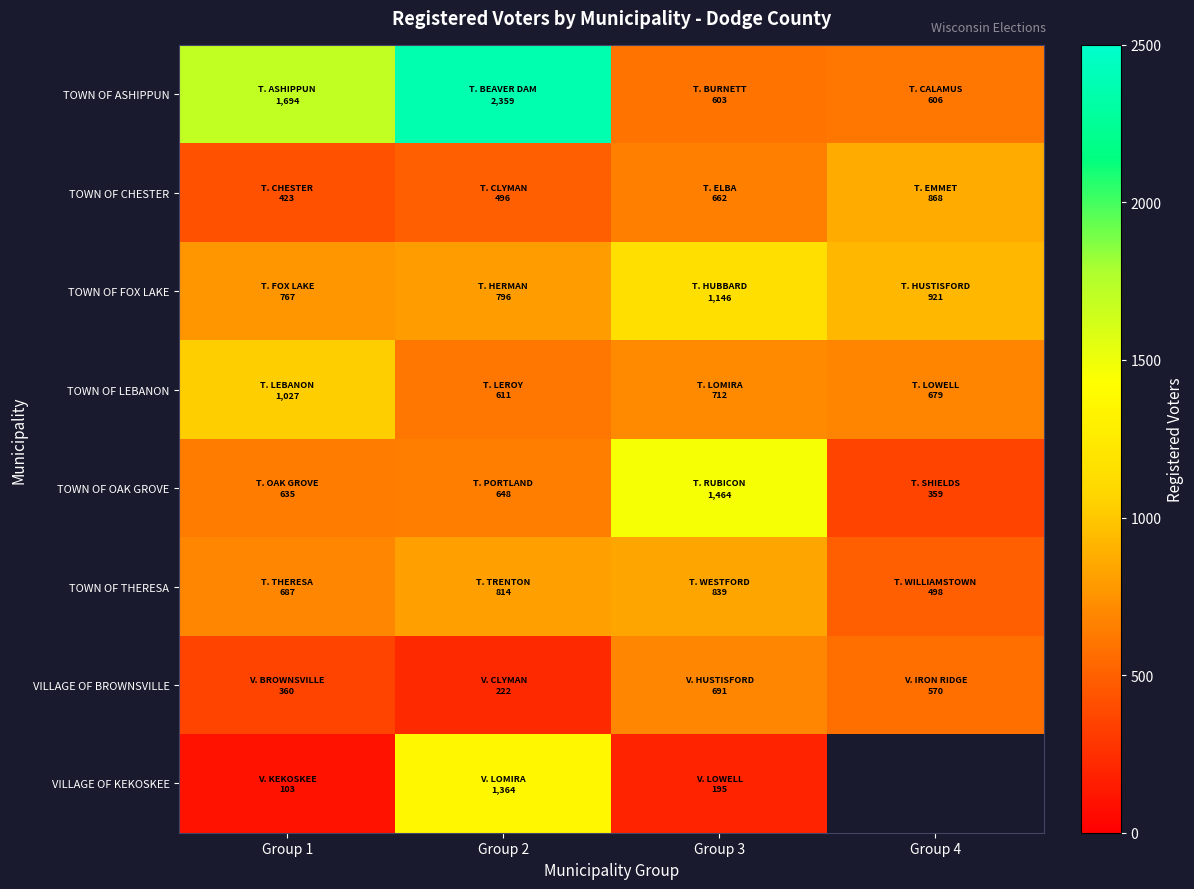

What is the approximate value of TOWN OF LEBANON at Group 1?

1027.0